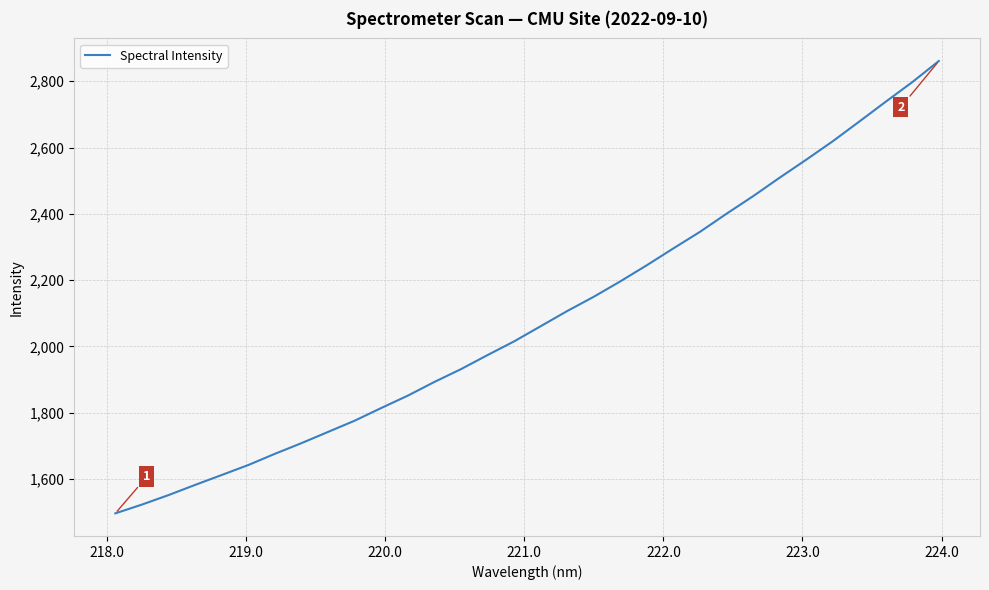

What is the maximum value shown in the chart?

2861.0